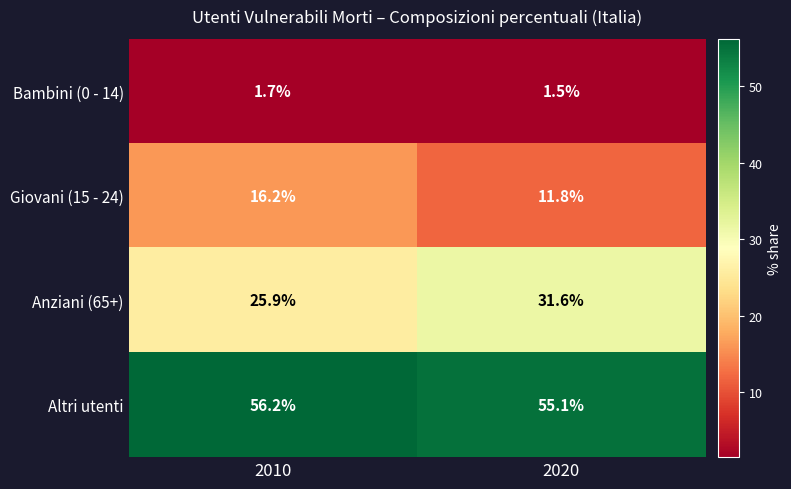

What is the sum of all Anziani (65+) values?

57.5